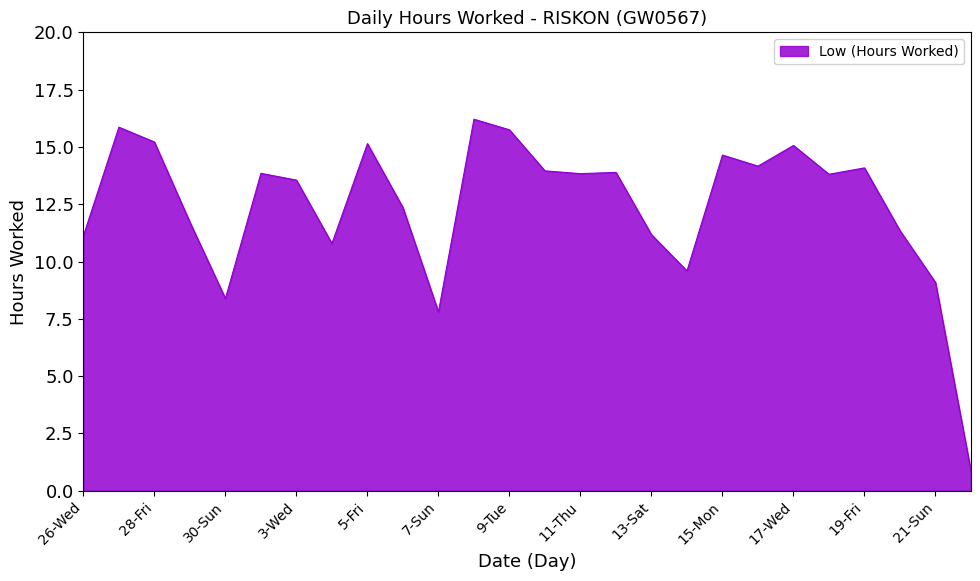

How many interior local peaks (higher than both neighbors) does the data have?

8